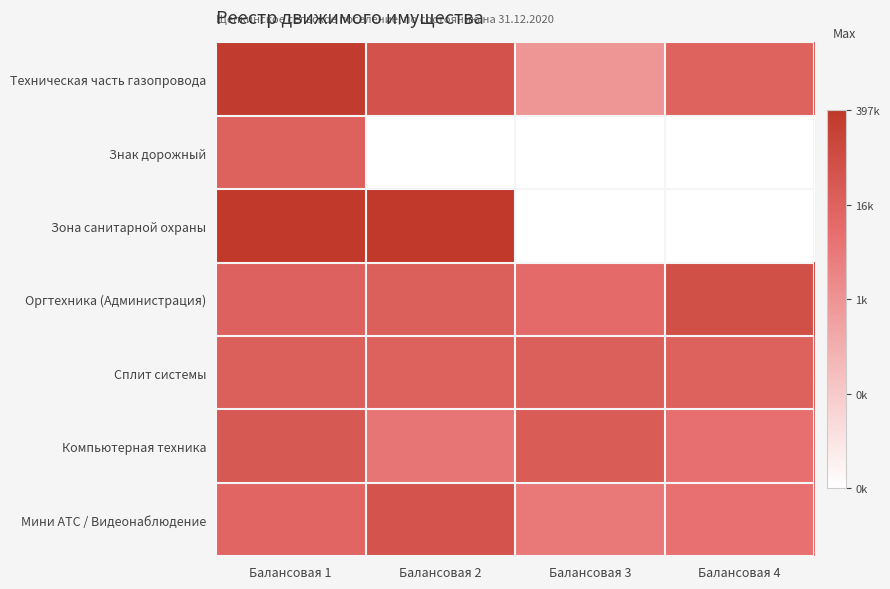

Which has a higher value, Балансовая 4 or Балансовая 2?

Балансовая 2